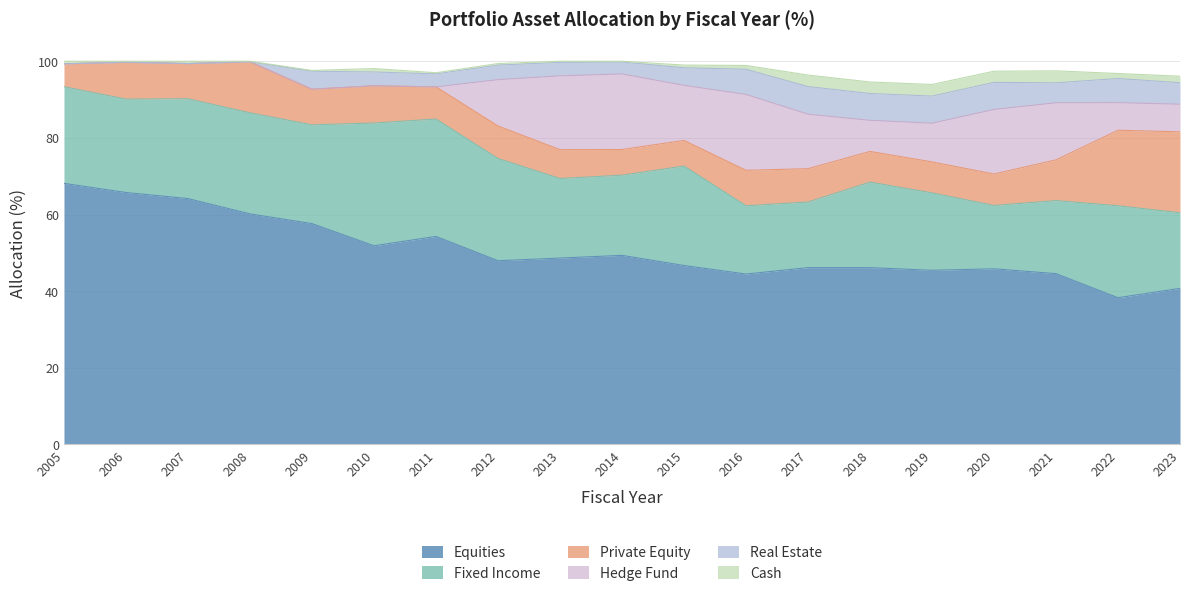

Rank the series at 2006 from lowest to highest value.

Real Estate, Hedge Fund, Cash, Private Equity, Fixed Income, Equities